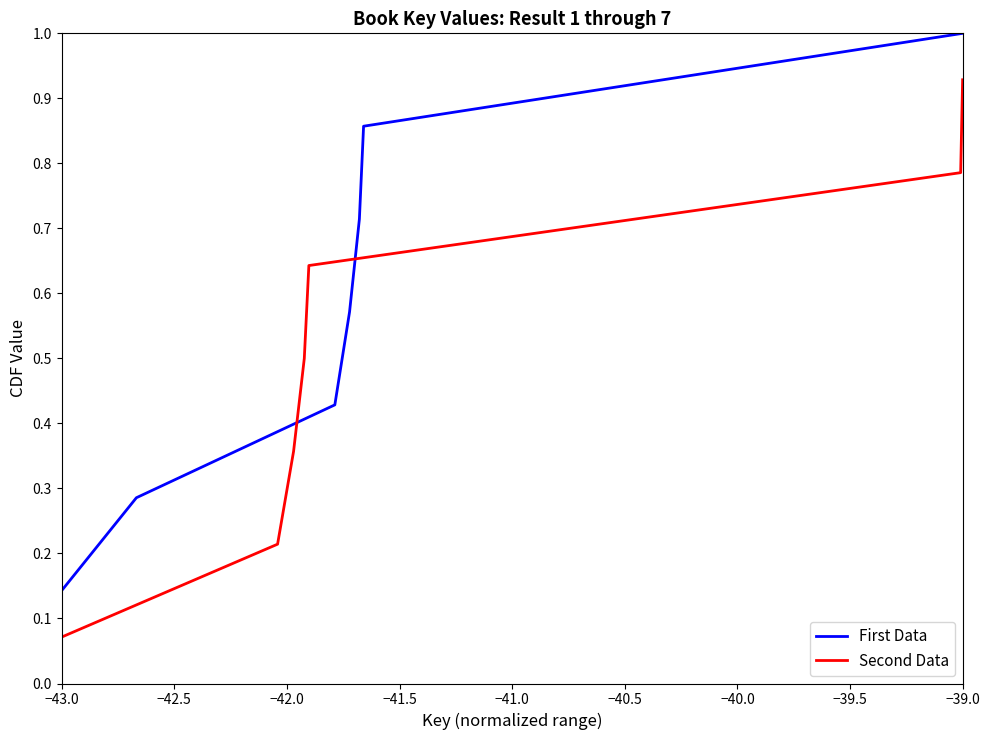

What are all the series names shown in the legend?

First Data, Second Data